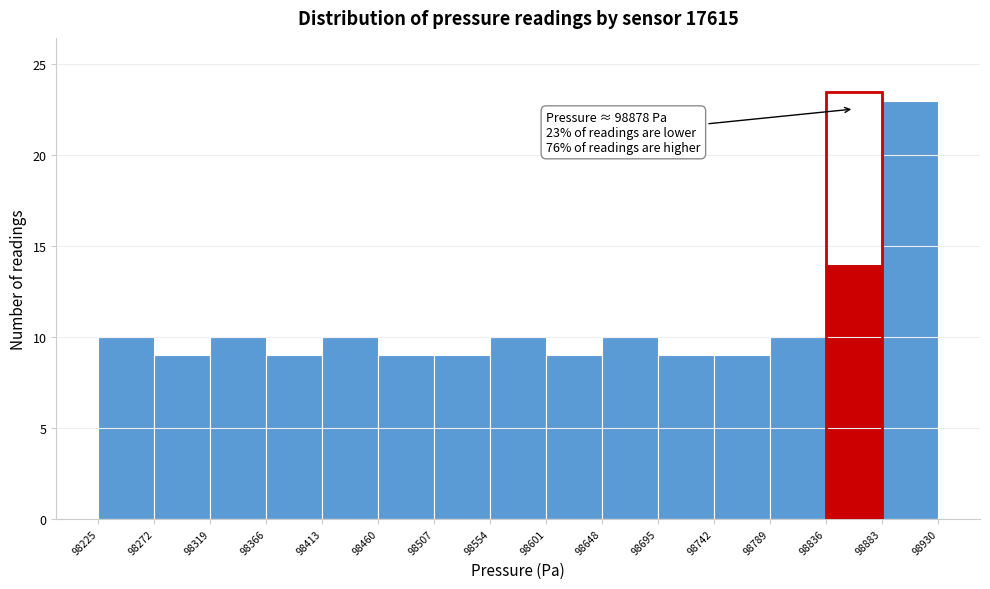

Which range on the x-axis has the tallest bar?

98883 to 98930